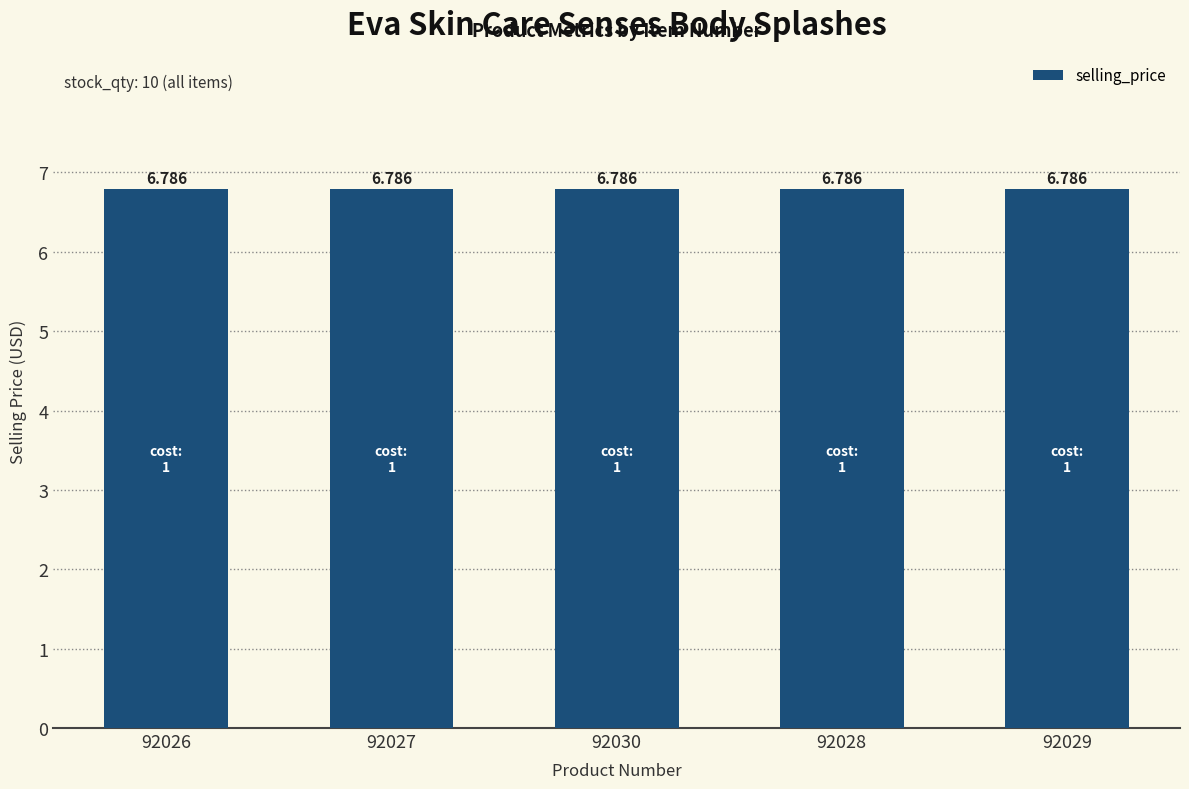

The weight series shows 0.7 at 92026. True or false?

False